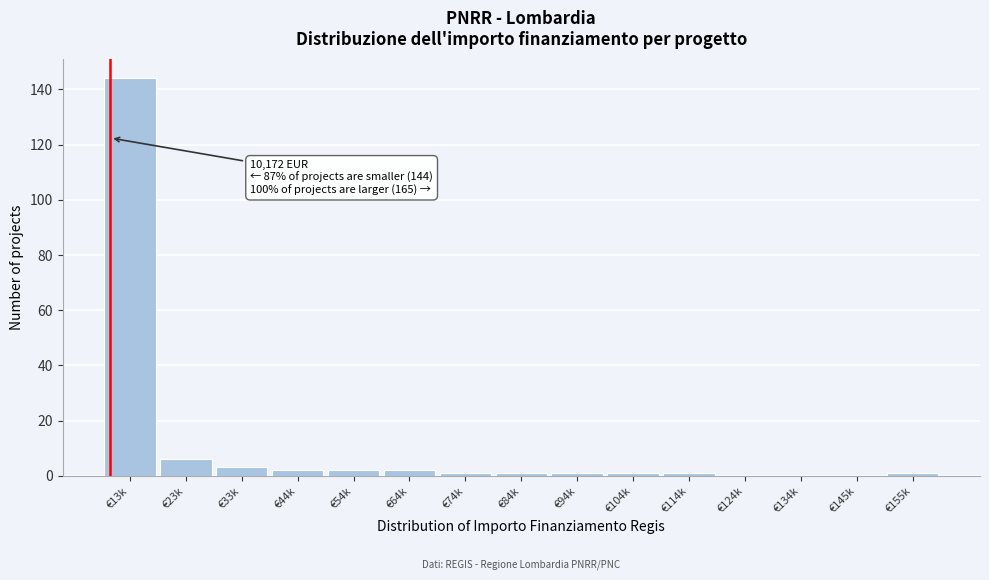

Reading left to right, transcribe all the data shown in this chart.

€13k=144	€23k=6	€33k=3	€44k=2	€54k=2	€64k=2	€74k=1	€84k=1	€94k=1	€104k=1	€114k=1	€124k=0	€134k=0	€145k=0	€155k=1